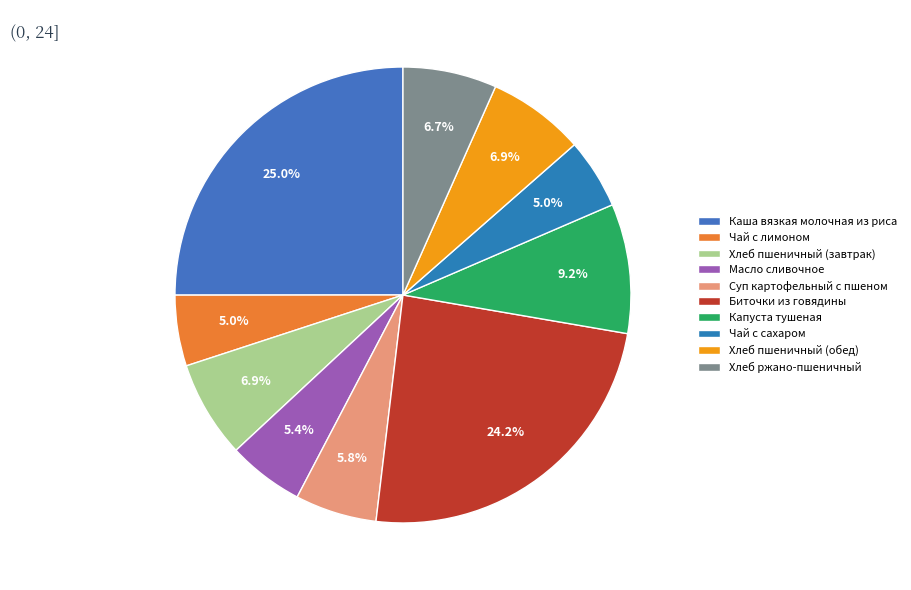

Which slice is the smallest?

Чай с сахаром